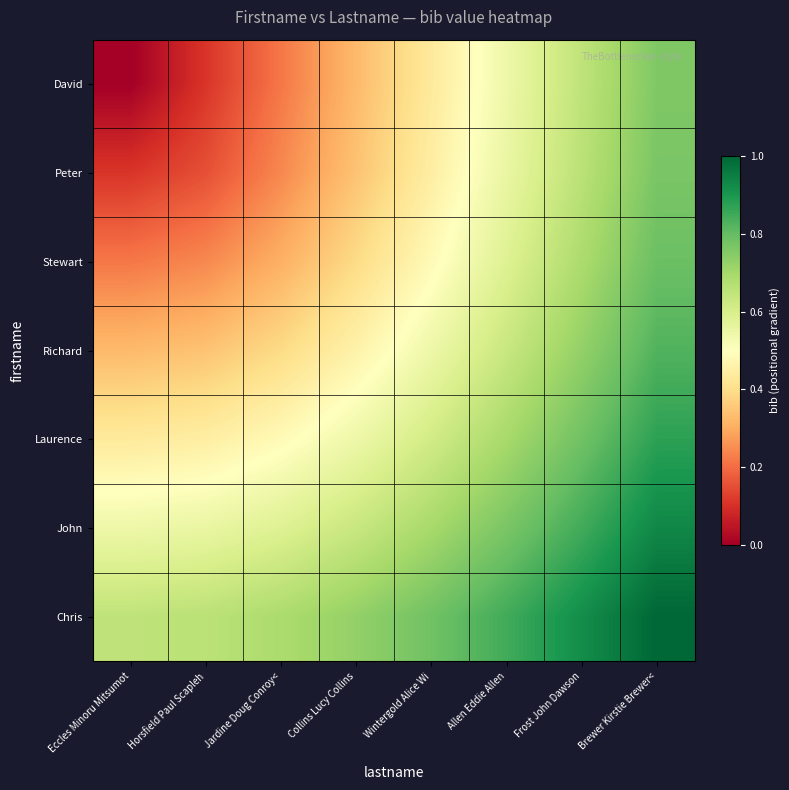

At Horsfield Paul Scapleh, list the series in order from smallest to largest.

David, Peter, Stewart, Richard, Laurence, John, Chris